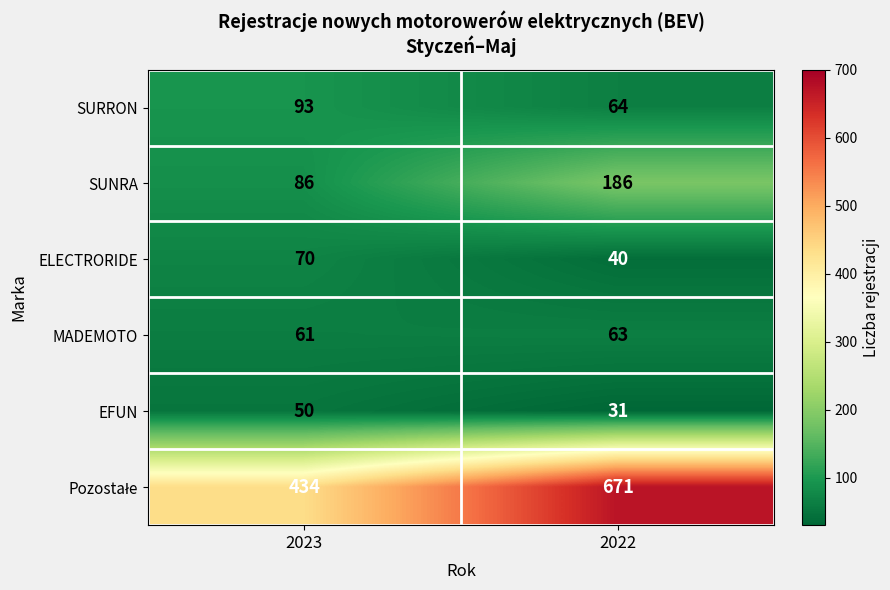

Where is MADEMOTO nearest to the value 62?

2023